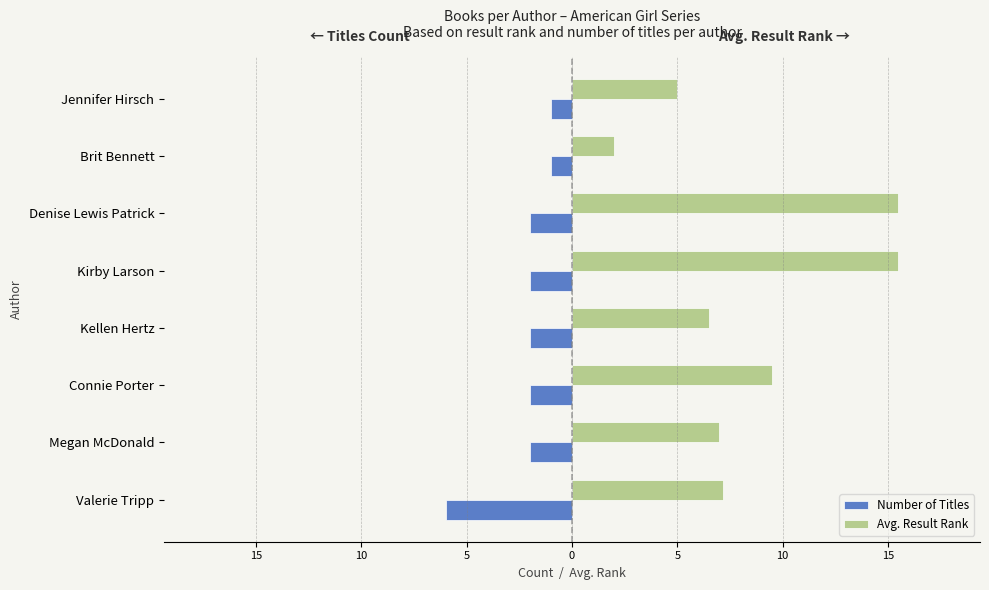

What are all the series names shown in the legend?

Number of Titles, Avg. Result Rank